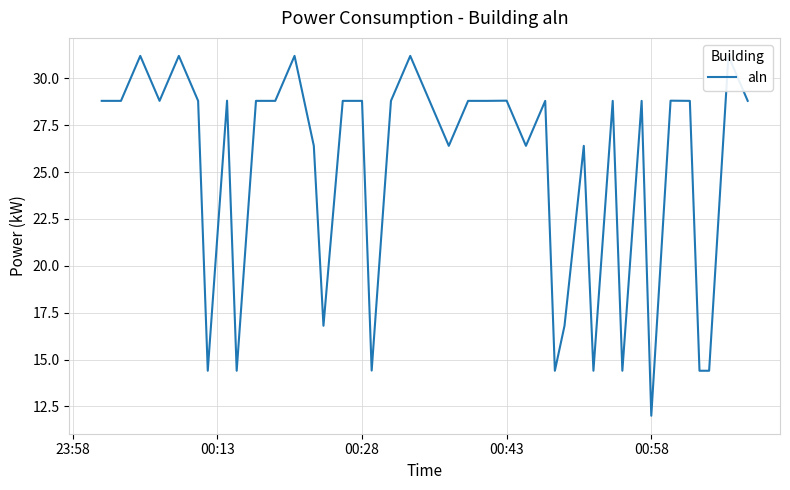

What is the difference between the maximum and minimum values?

19.2